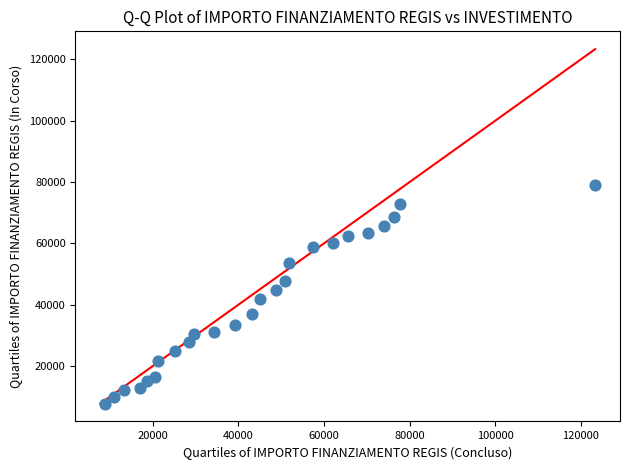

What is the range of Y values (max minus min)?

71267.7